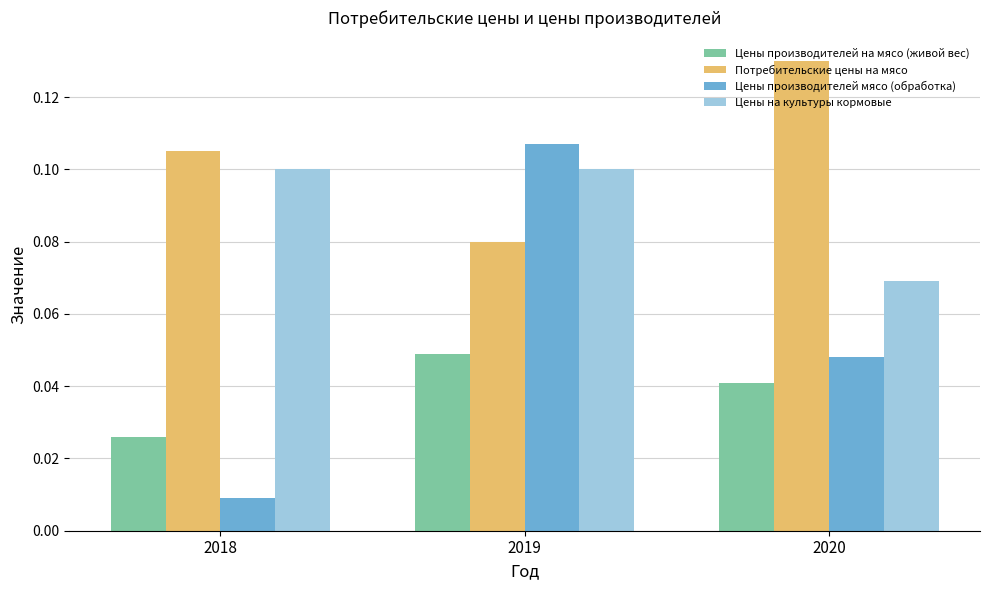

At 2019, list the series in order from largest to smallest.

Цены производителей мясо (обработка), Цены на культуры кормовые, Потребительские цены на мясо, Цены производителей на мясо (живой вес)